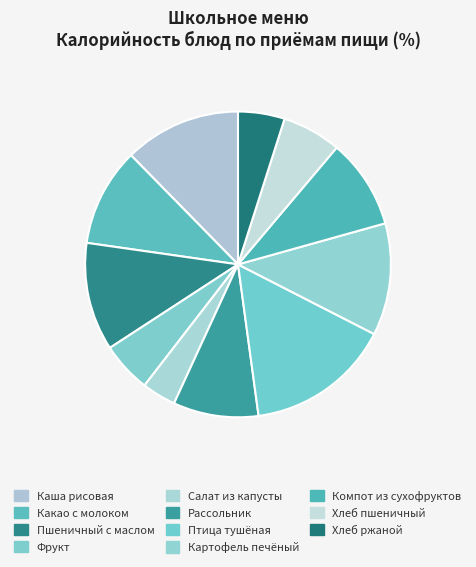

Is it true that Птица тушёная is 15% of the pie?

True